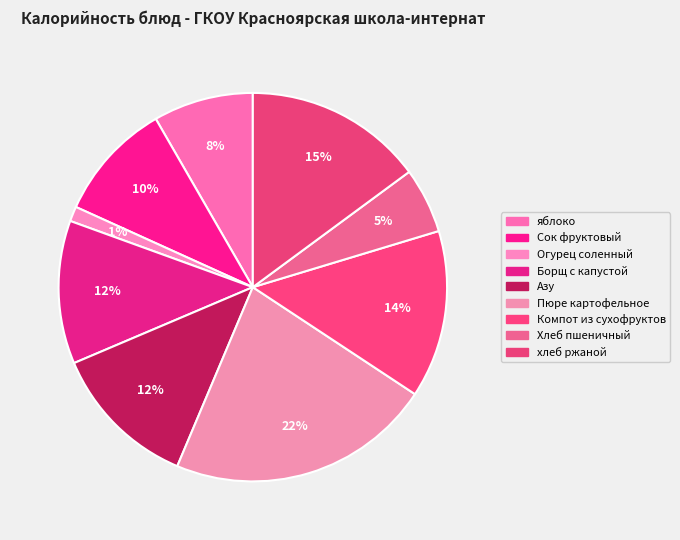

To the nearest percent, what is the average slice percentage?

11%